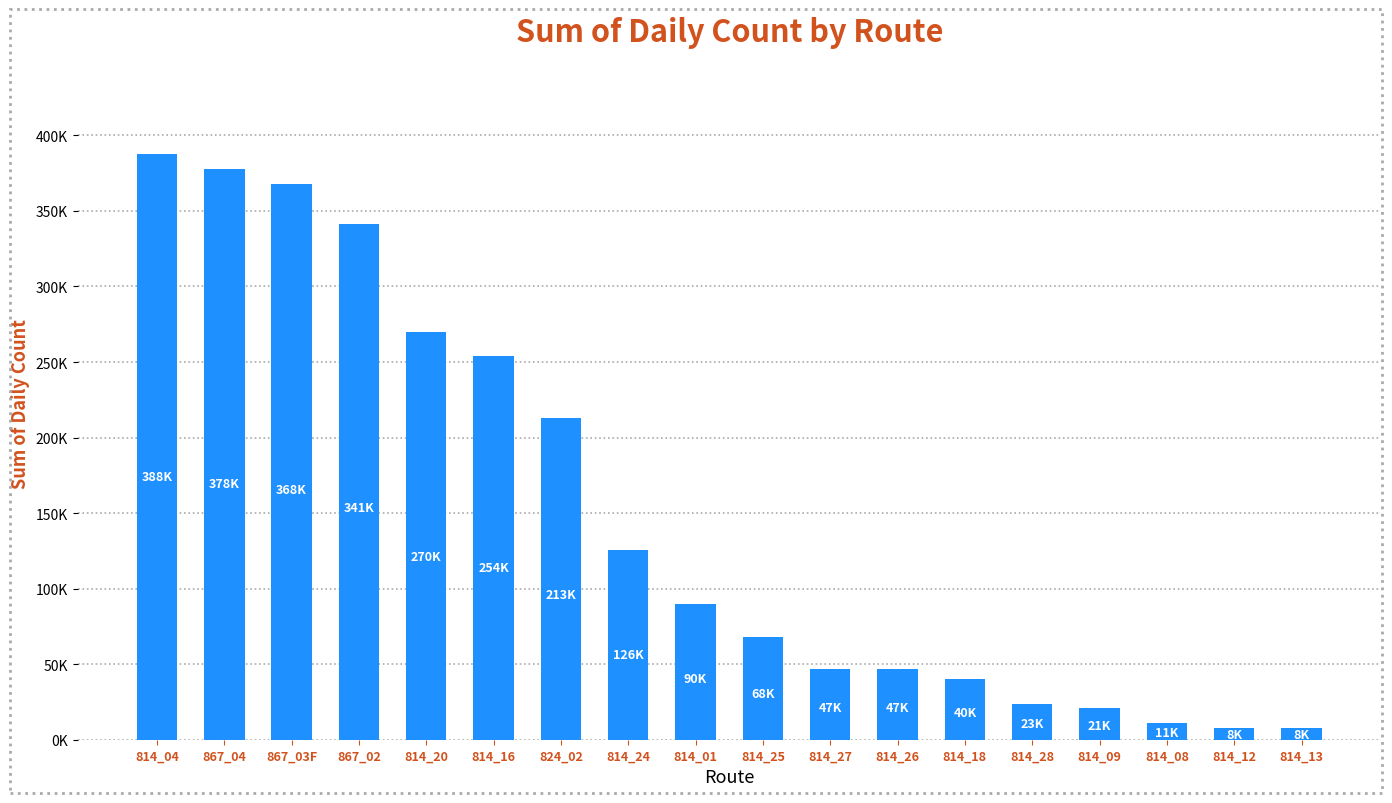

What is the value of the 8th bar from the left?

125701